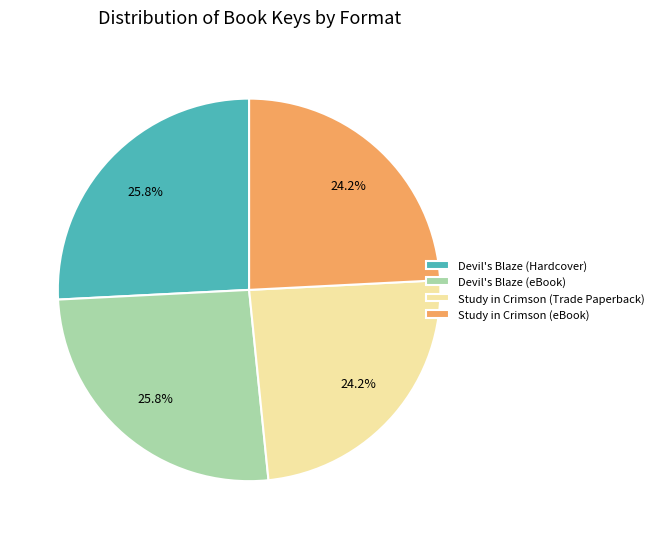

Does any single category account for the majority?

No